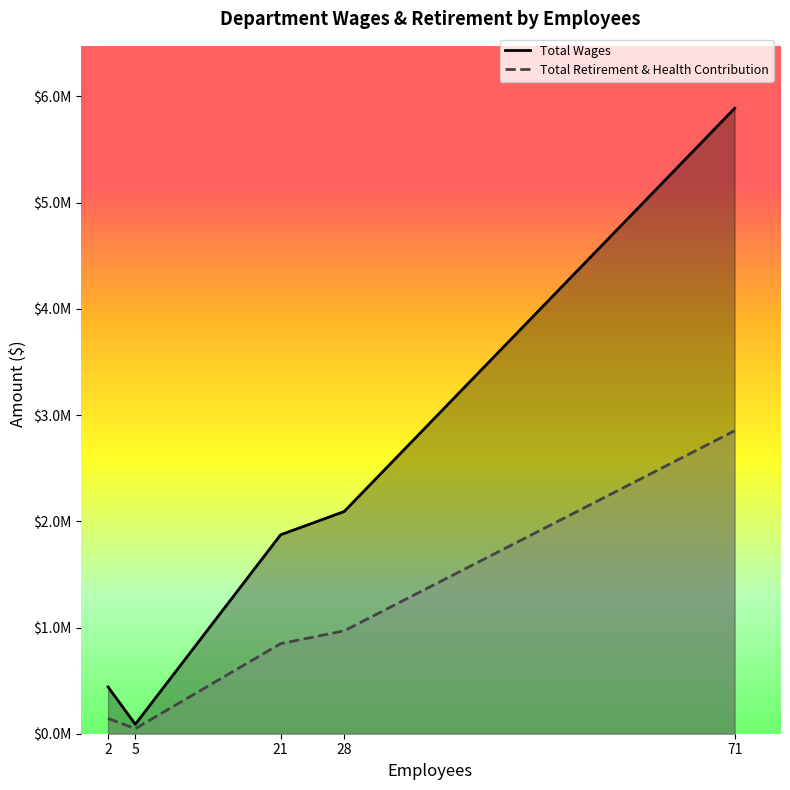

Where is Total Retirement & Health Contribution nearest to the value 1450034?

28